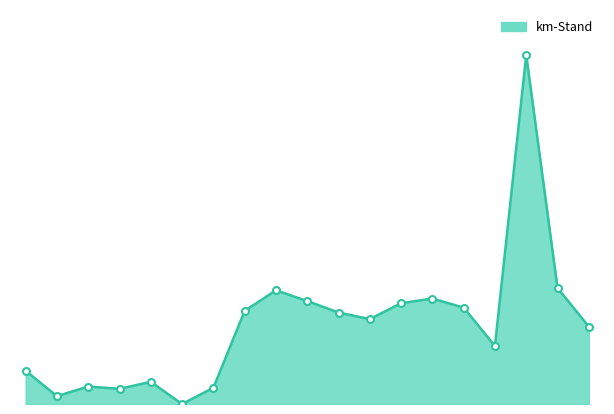

Does the chart display data point markers on the line(s)?

No